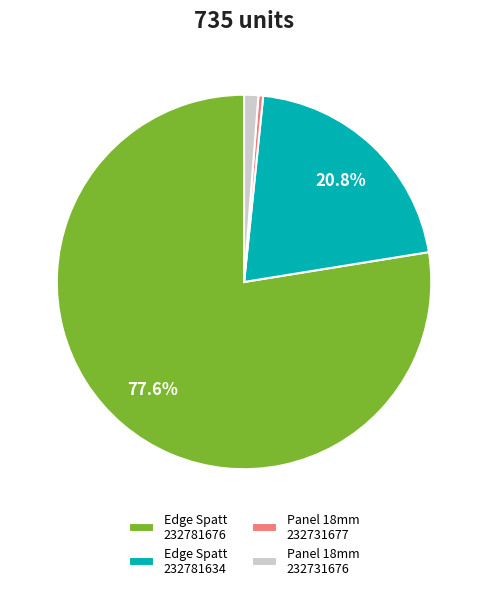

Count the number of slices in the pie.

4